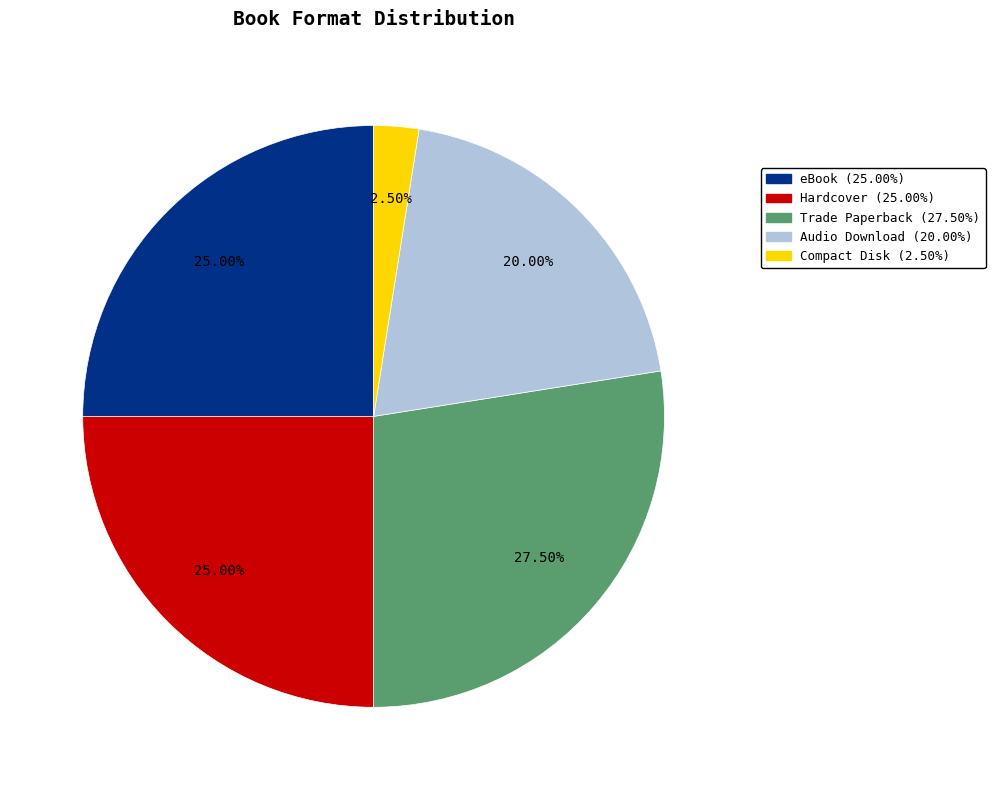

To the nearest percent, what is the difference between the largest and smallest slice percentages?

25%